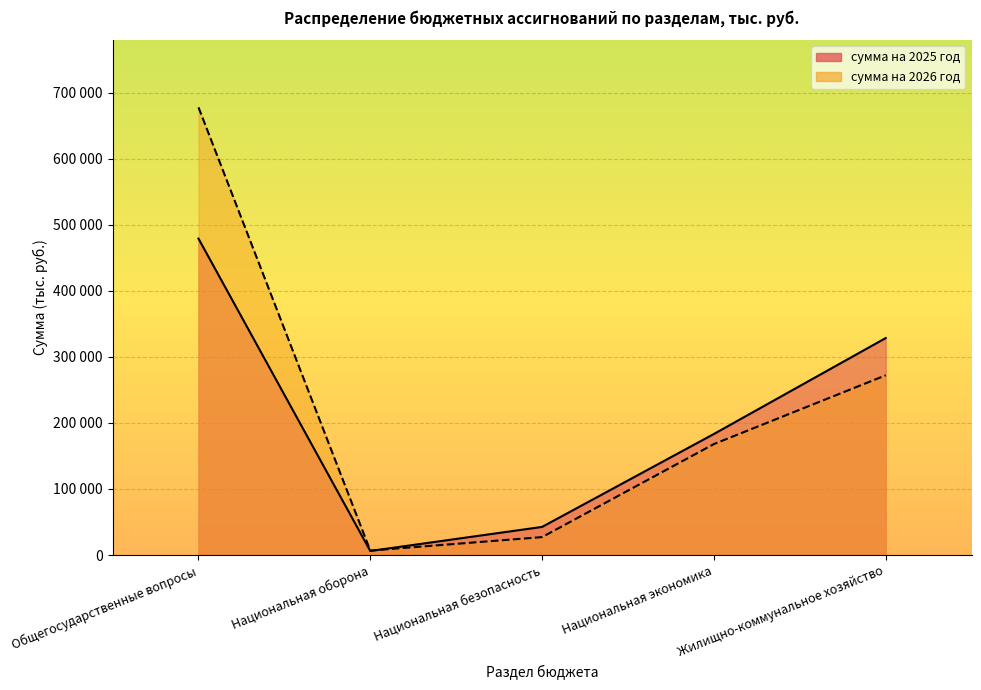

What is the average value of the сумма на 2025 год series?

207883.5